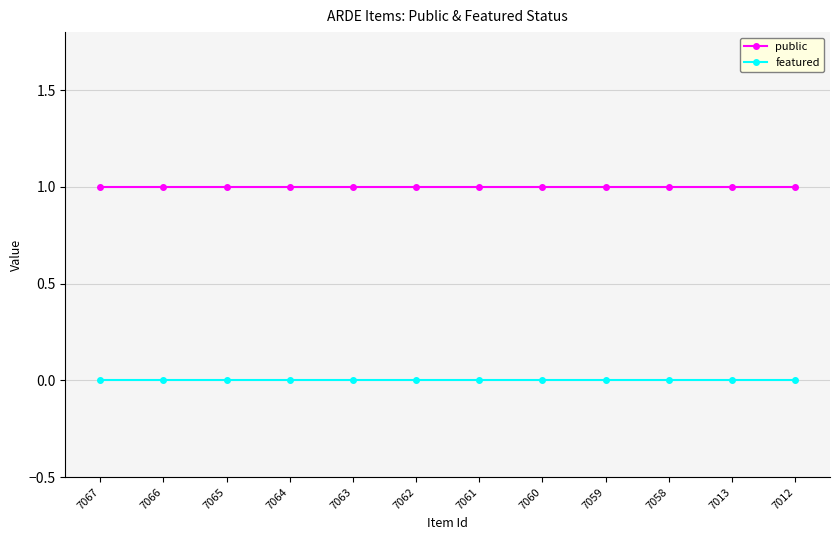

Is the value of public at 7067 greater than the value of featured at 7062?

Yes